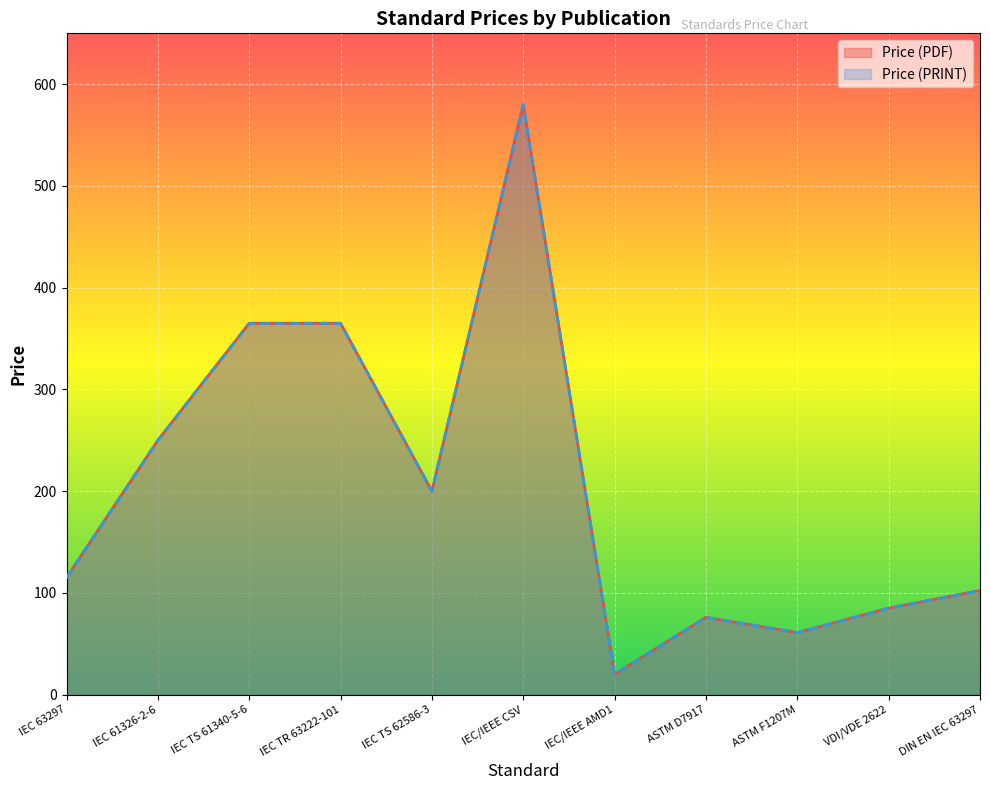

How many data points does each series have?

11